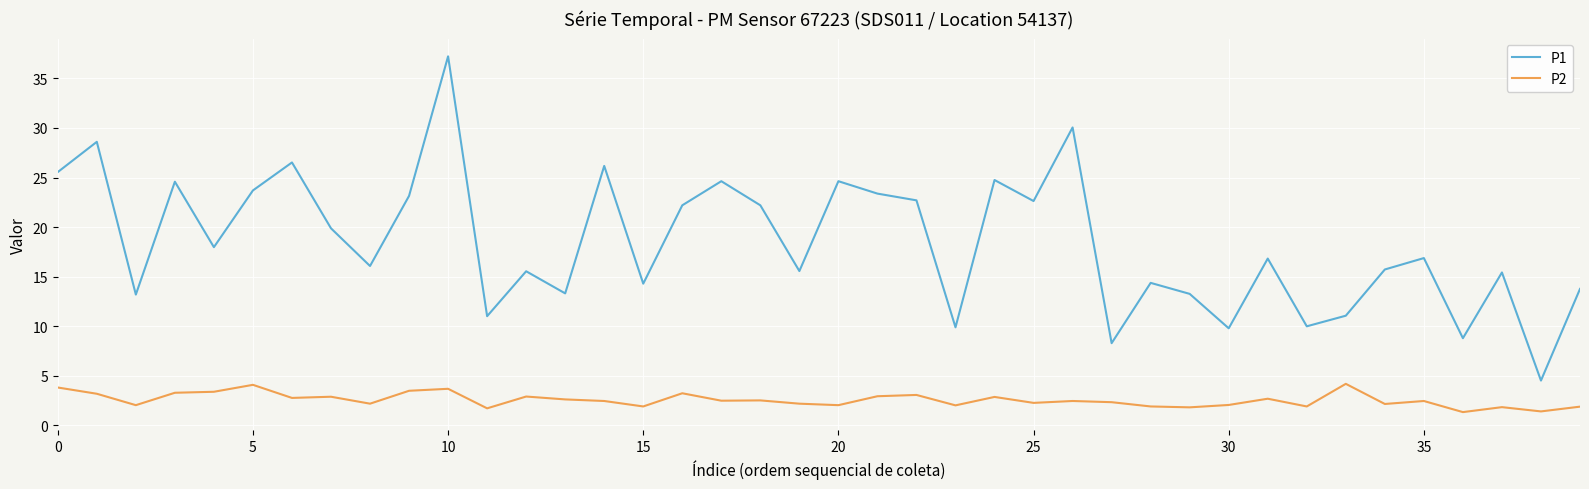

What is the difference between the maximum and minimum values in the P1 series?

32.7